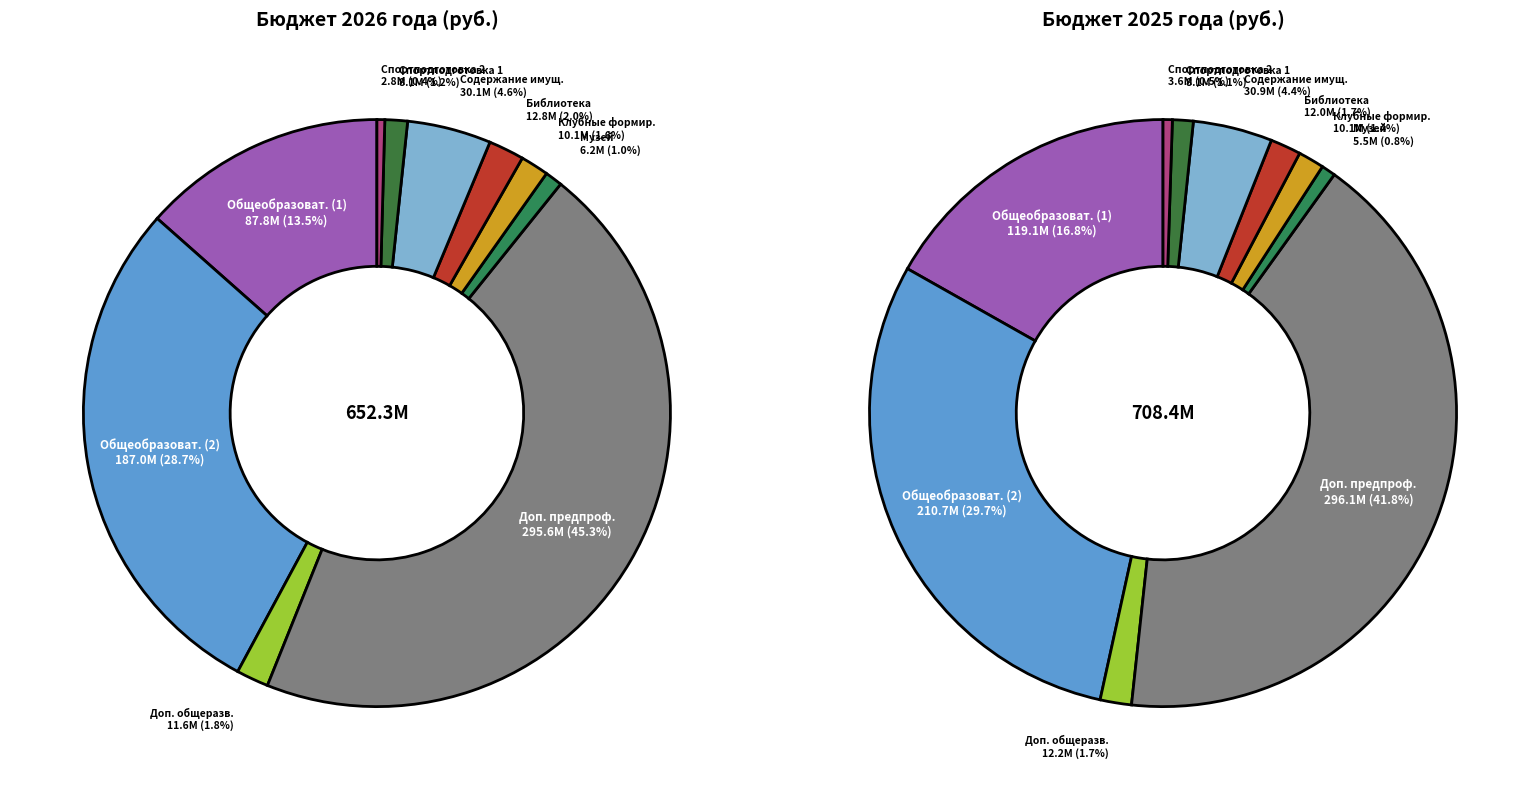

Which series has the widest spread of values?

values_2026